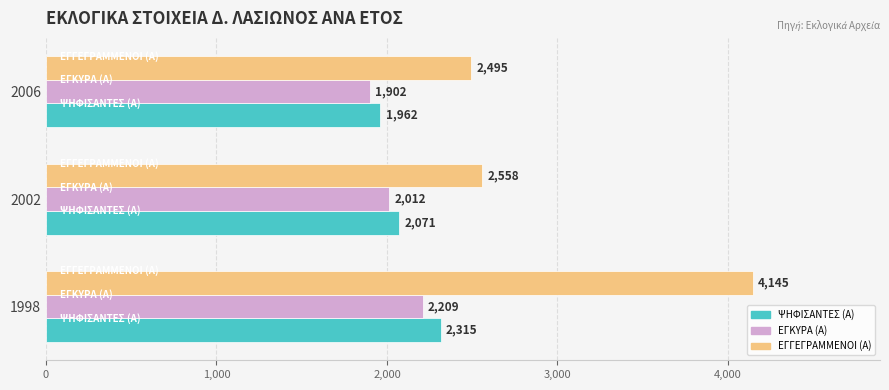

Rank the categories by ΕΓΚΥΡΑ (Α) value from highest to lowest.

1998, 2002, 2006